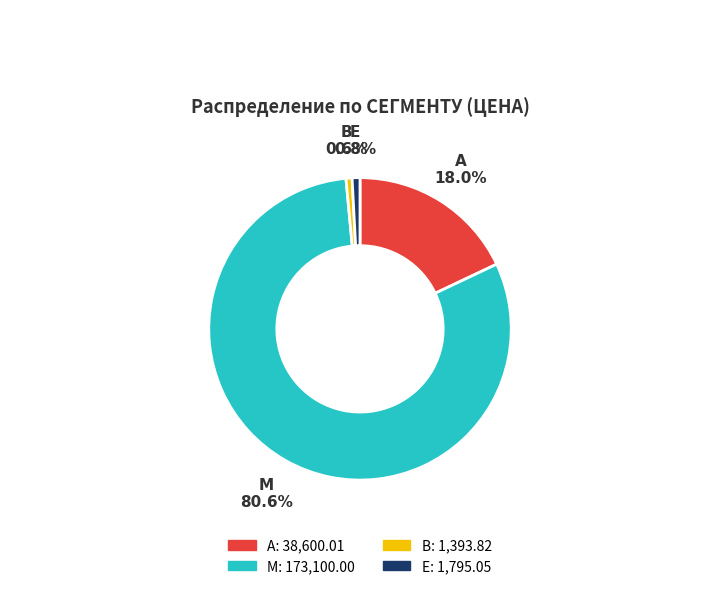

Which slice is the largest?

M